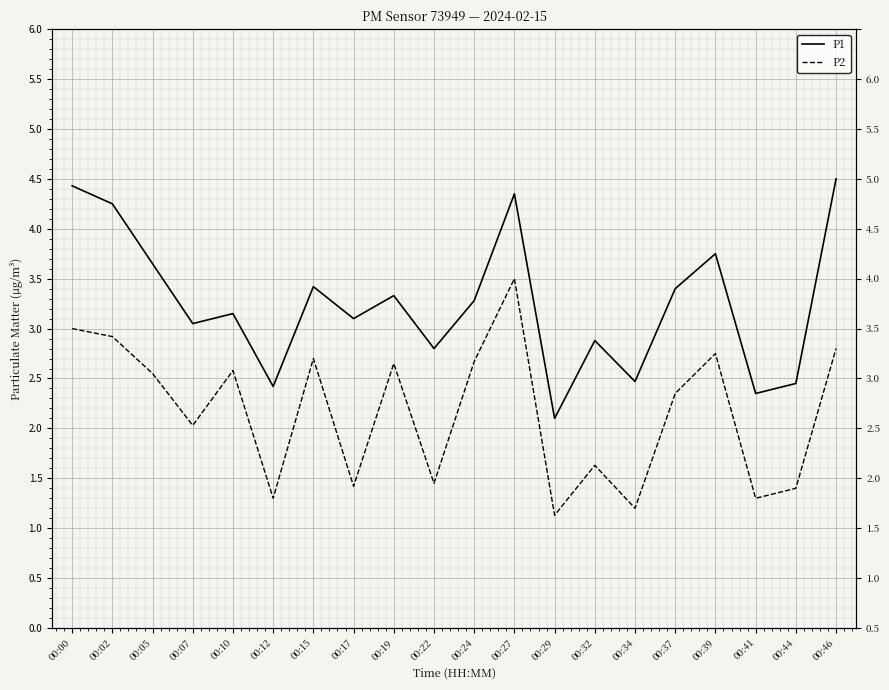

List the series in order of their overall mean, highest first.

P1, P2